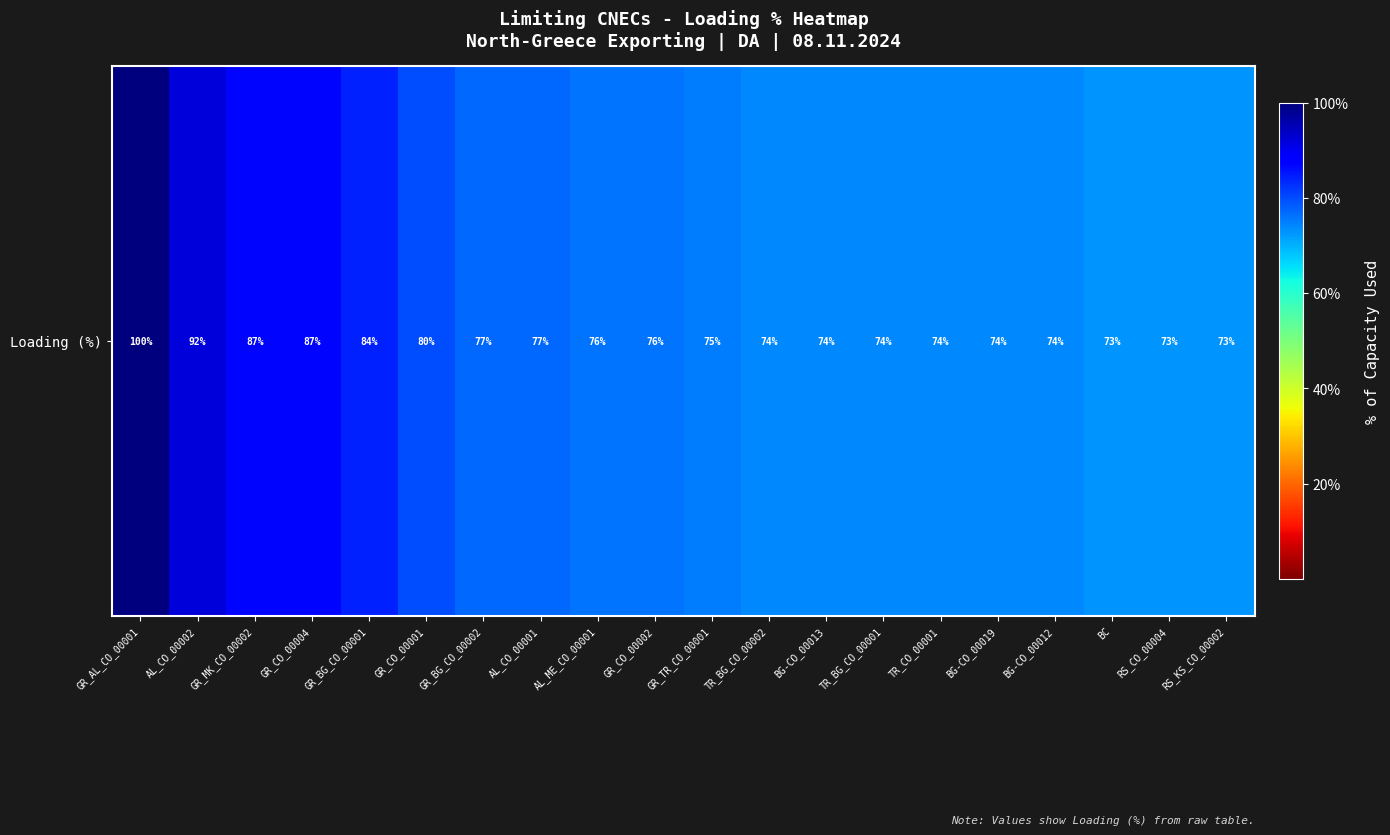

Between BG-CO_00013 and AL_CO_00002, which is larger?

AL_CO_00002